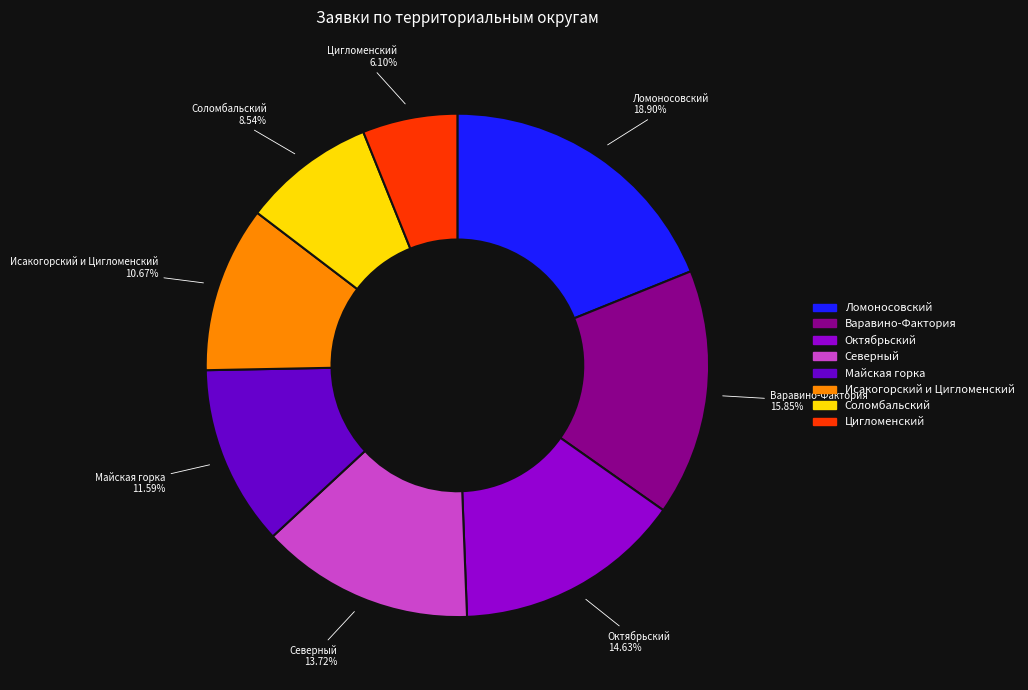

Rank the categories by value from highest to lowest.

Ломоносовский, Варавино-Фактория, Октябрьский, Северный, Майская горка, Исакогорский и Цигломенский, Соломбальский, Цигломенский